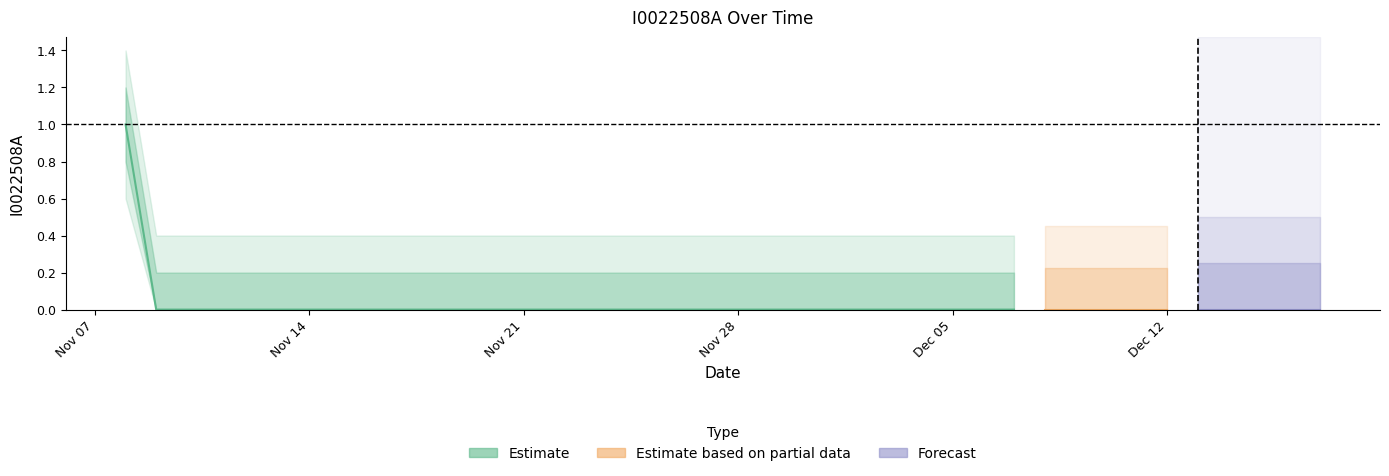

Reading left to right, extract all data points from this chart.

1	0	0	0	0	0	0	0	0	0	0	0	0	0	0	0	0	0	0	0	0	0	0	0	0	0	0	0	0	0